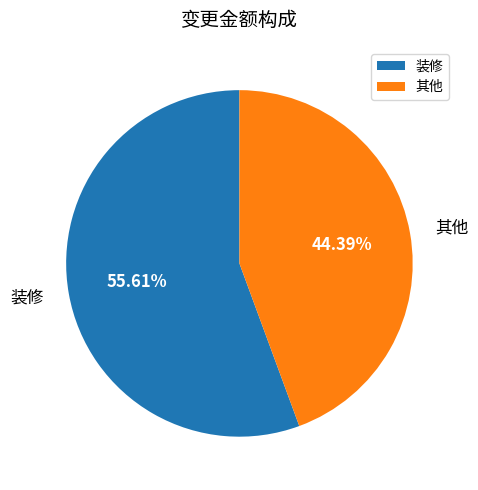

Is 装修 the majority of the pie?

Yes